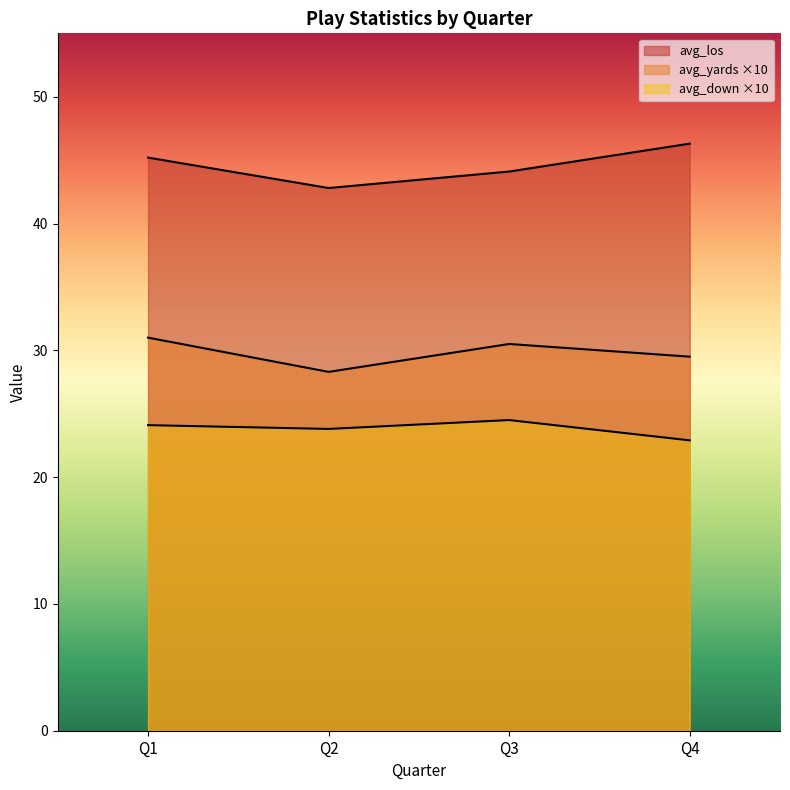

What is the average value of the avg_los series?

44.6